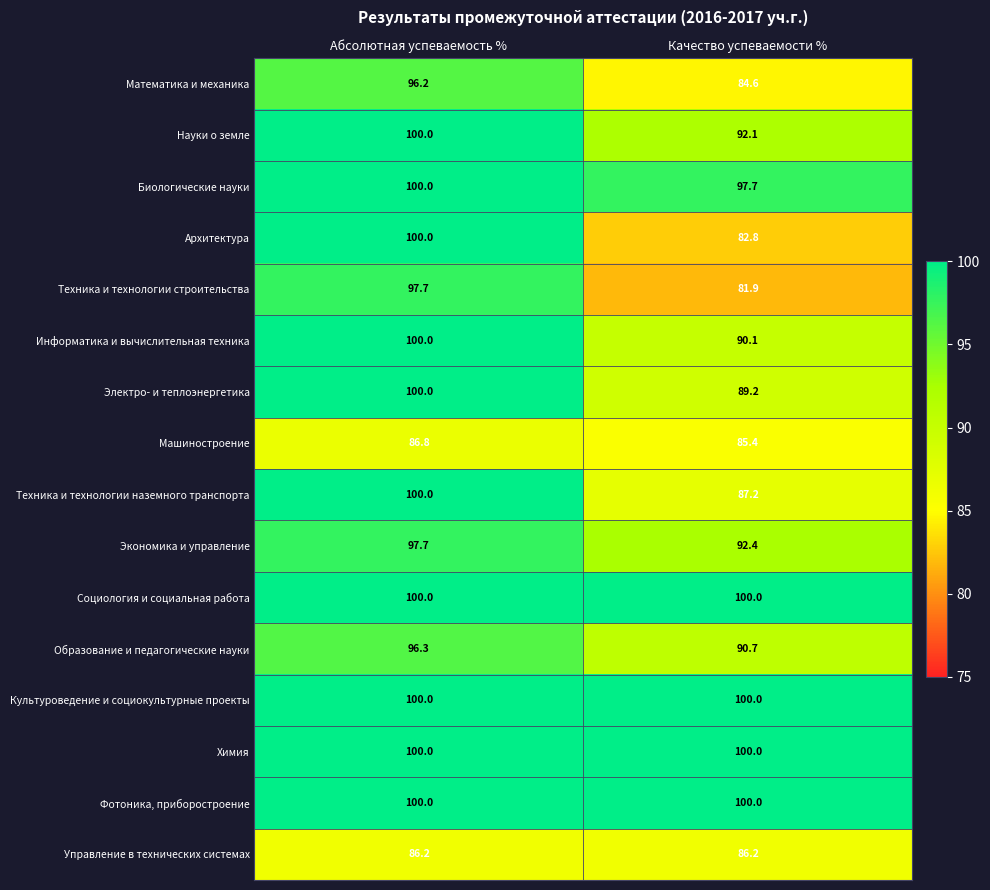

What is the lowest value of the Образование и педагогические науки series?

90.7